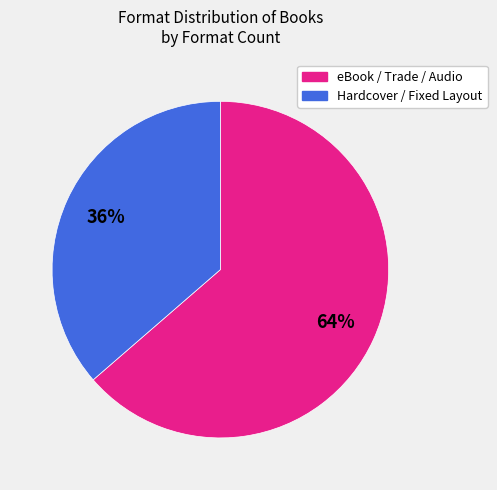

To the nearest percent, what is the average slice percentage?

50%